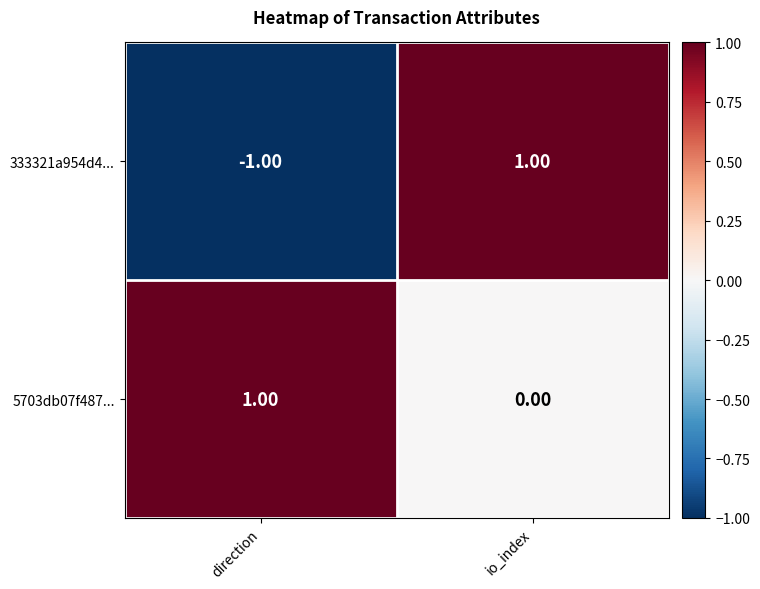

List the series in order of their overall mean, highest first.

5703db07f487..., 333321a954d4...